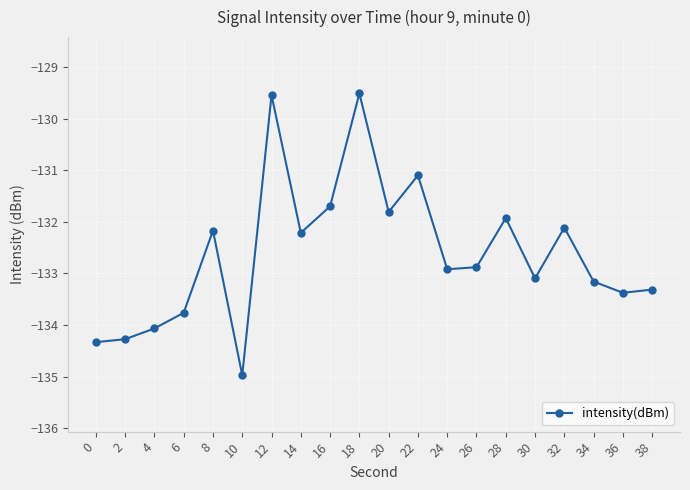

Between 30 and 8, which is larger?

8